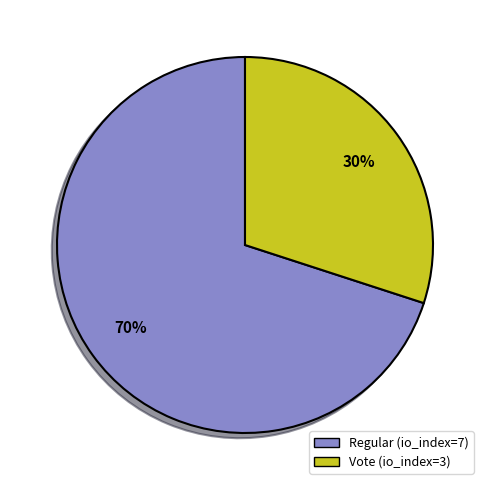

Is it true that Regular (io_index=7) is 60% of the pie?

False